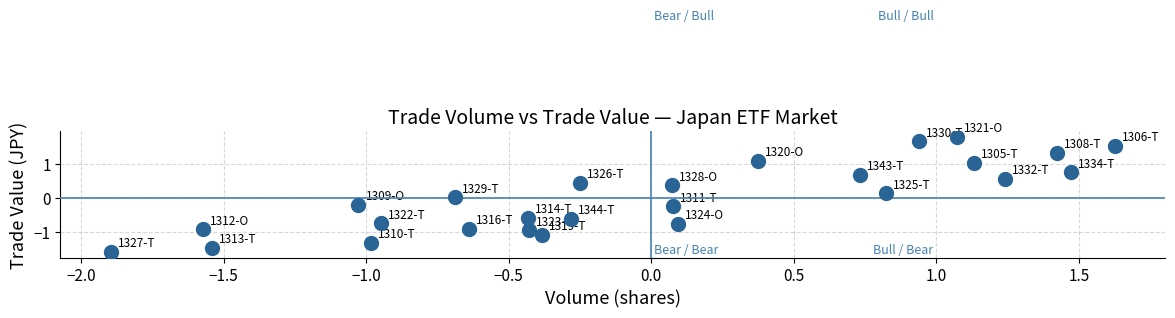

What is the range of Y values (max minus min)?

3.4